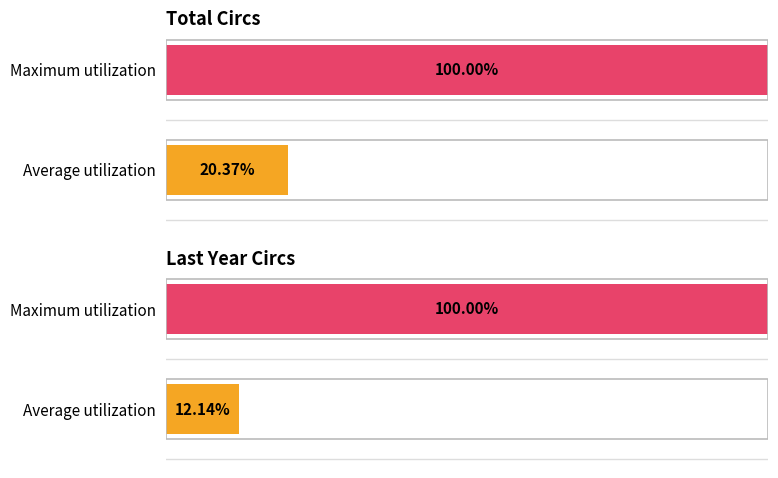

List the series in order of their peak value, lowest first.

Total Circs, Last Year Circs